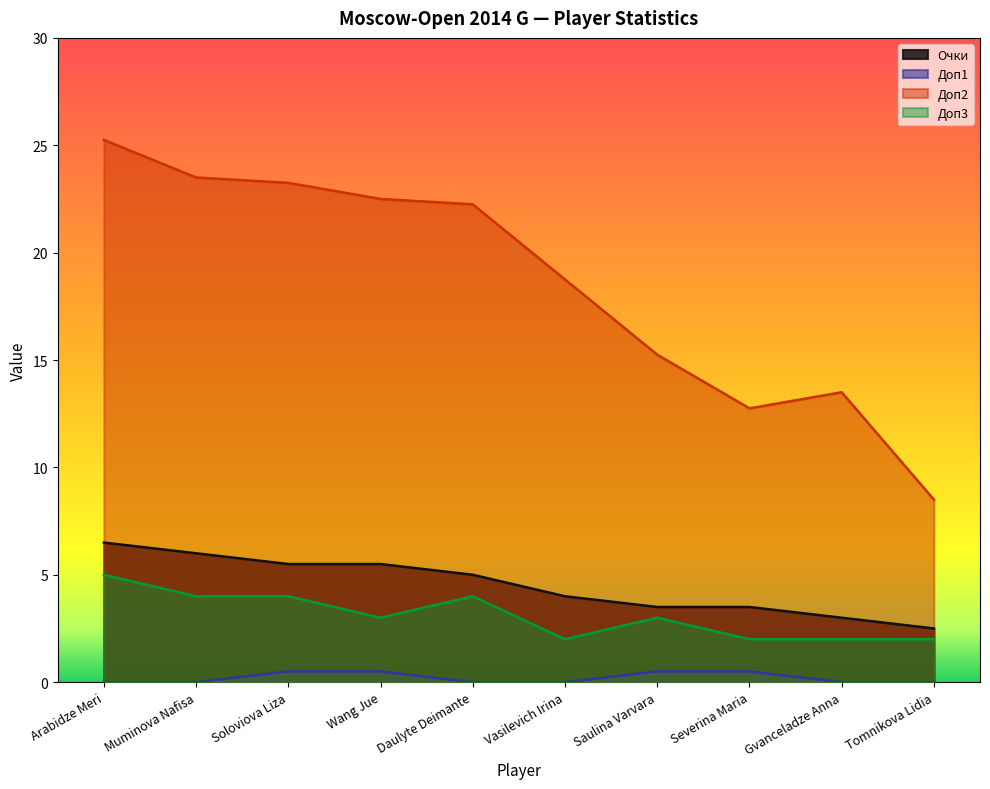

Reading left to right, transcribe all the data shown in this chart.

Очки: Arabidze Meri=6.5	Muminova Nafisa=6.0	Soloviova Liza=5.5	Wang Jue=5.5	Daulyte Deimante=5.0	Vasilevich Irina=4.0	Saulina Varvara=3.5	Severina Maria=3.5	Gvanceladze Anna=3.0	Tomnikova Lidia=2.5
Доп1: Arabidze Meri=0.0	Muminova Nafisa=0.0	Soloviova Liza=0.5	Wang Jue=0.5	Daulyte Deimante=0.0	Vasilevich Irina=0.0	Saulina Varvara=0.5	Severina Maria=0.5	Gvanceladze Anna=0.0	Tomnikova Lidia=0.0
Доп2: Arabidze Meri=25.2	Muminova Nafisa=23.5	Soloviova Liza=23.2	Wang Jue=22.5	Daulyte Deimante=22.2	Vasilevich Irina=18.8	Saulina Varvara=15.2	Severina Maria=12.8	Gvanceladze Anna=13.5	Tomnikova Lidia=8.5
Доп3: Arabidze Meri=5.0	Muminova Nafisa=4.0	Soloviova Liza=4.0	Wang Jue=3.0	Daulyte Deimante=4.0	Vasilevich Irina=2.0	Saulina Varvara=3.0	Severina Maria=2.0	Gvanceladze Anna=2.0	Tomnikova Lidia=2.0